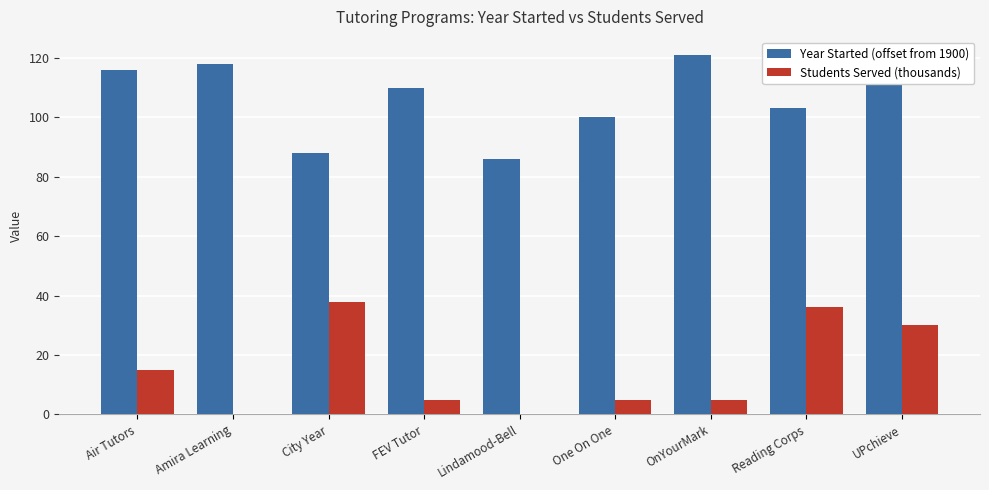

How many categories are shown in the chart?

9